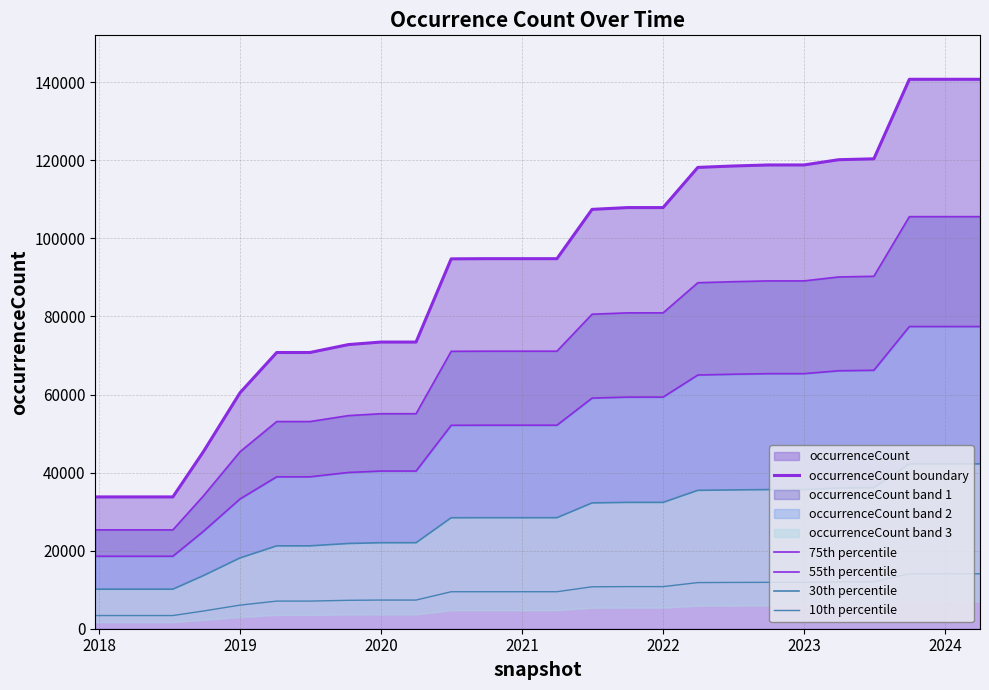

What position from the right is 2024?

2